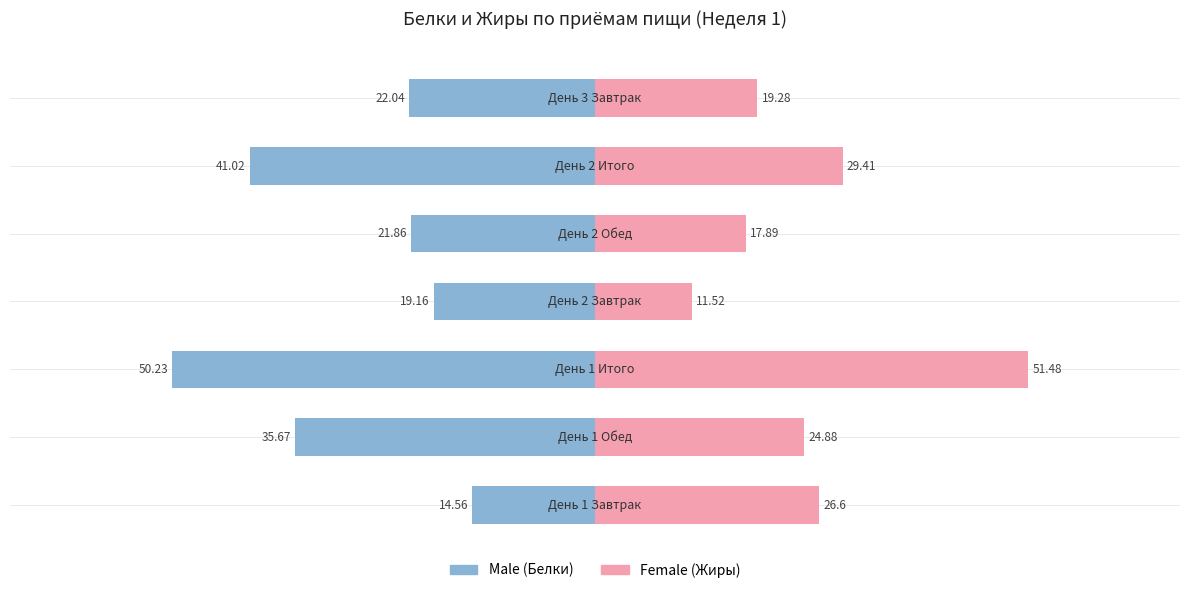

What is the lowest value of the Male series?

-50.2